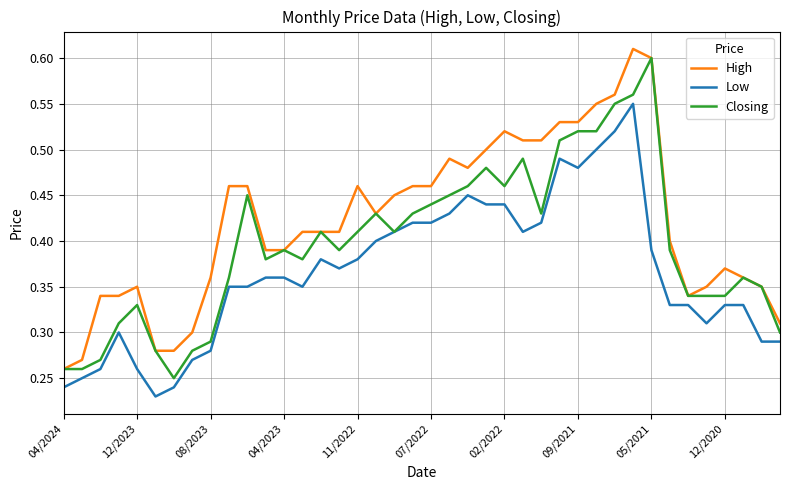

True or false: High and Low cross at least once.

False